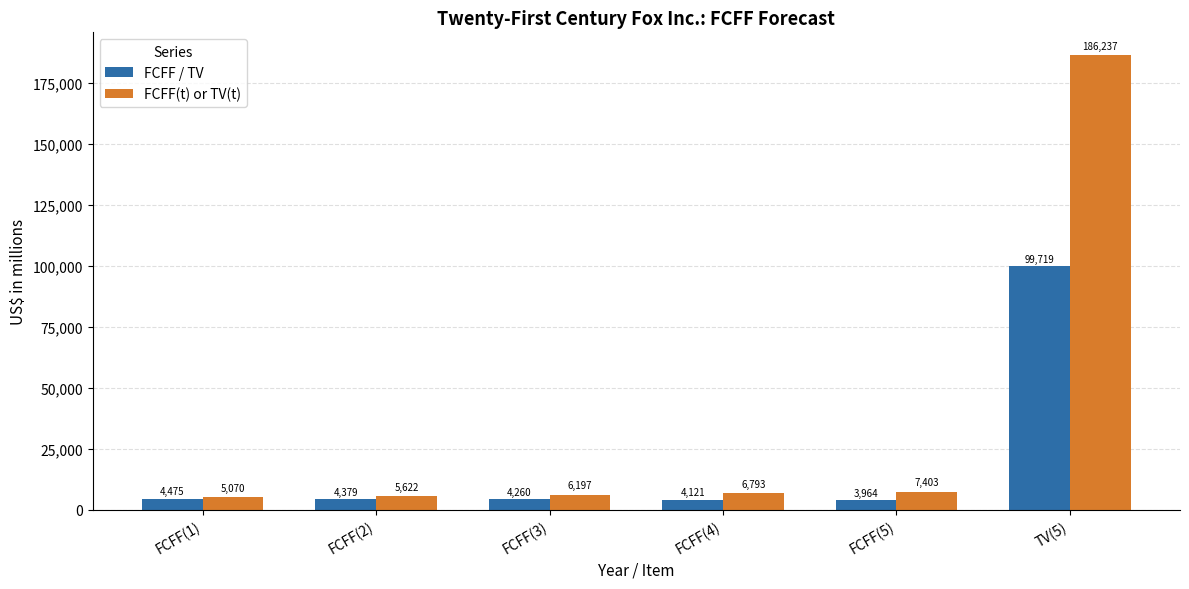

At which category is the sum across all series the highest?

TV(5)